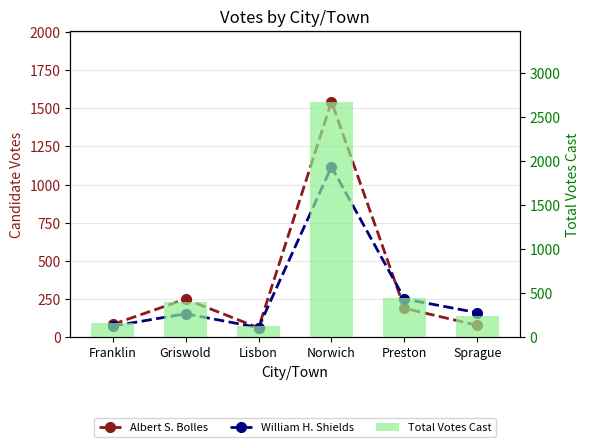

Which series has the largest total across all categories?

Total Votes Cast